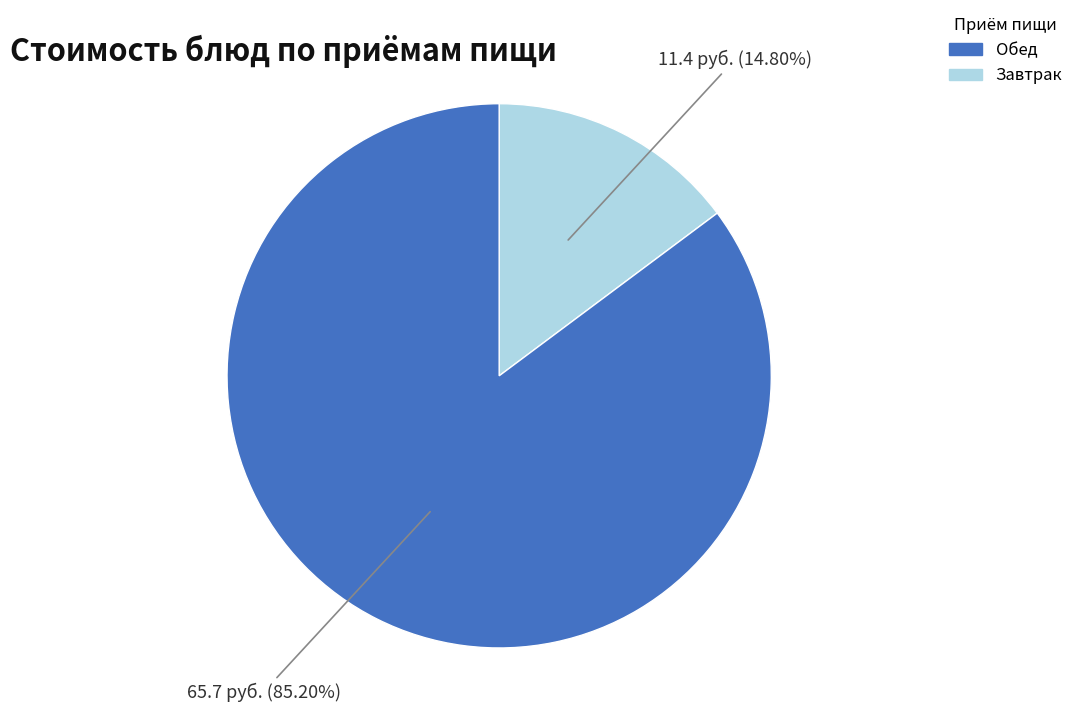

Does any single category account for the majority?

Yes